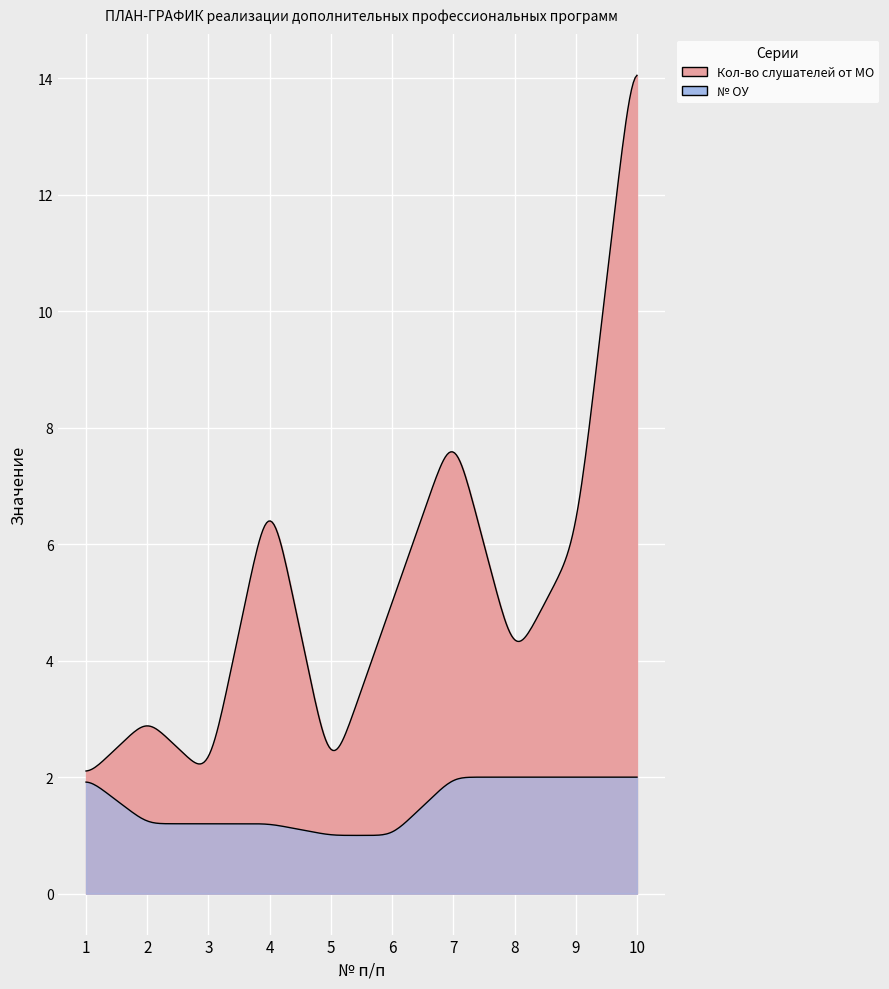

Rank the series at 3 from lowest to highest value.

№ ОУ, Кол-во слушателей от МО